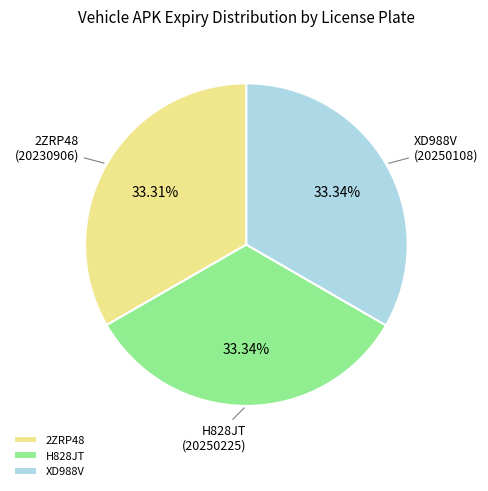

Is it true that XD988V is 33% of the pie?

True